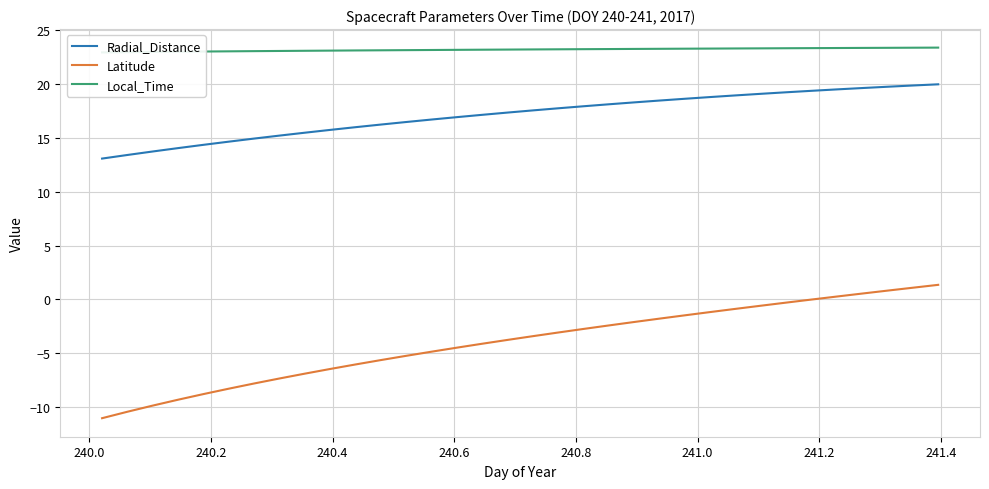

How many data points in Latitude are less than -3?

19